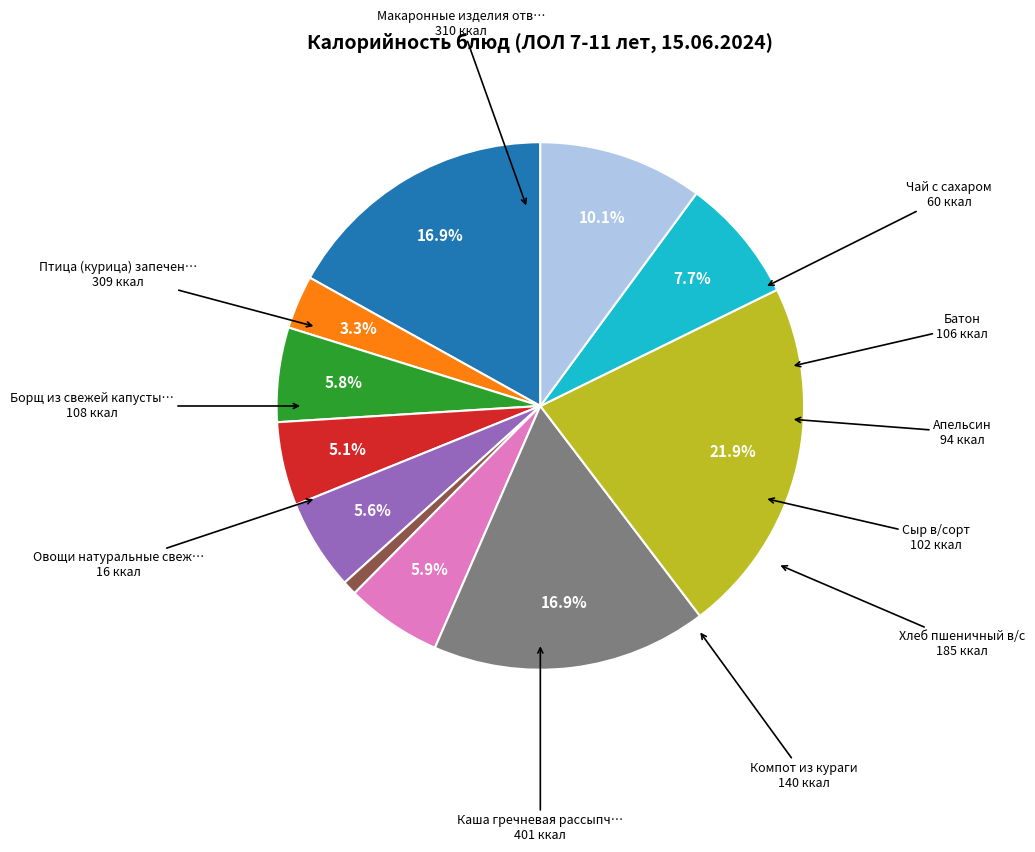

Is there any slice that represents more than half of the pie?

No